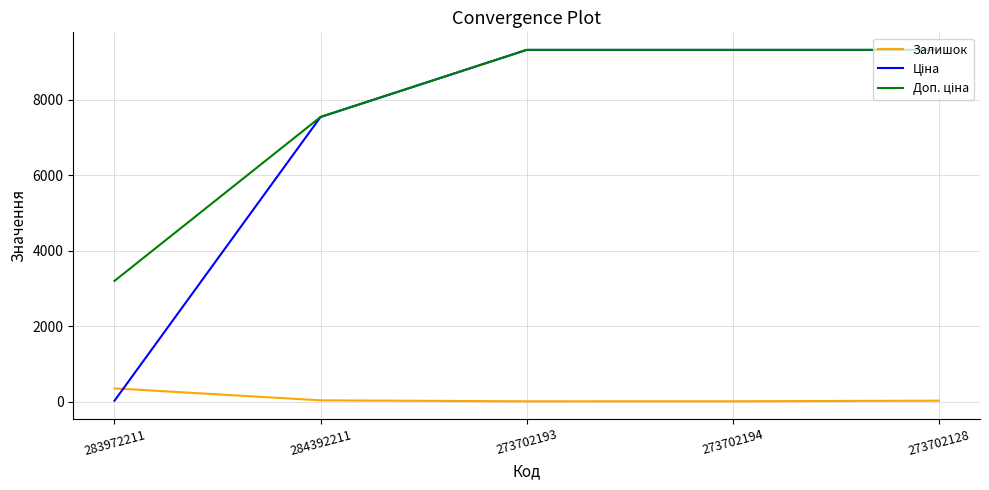

Where is Залишок nearest to the value 188?

284392211